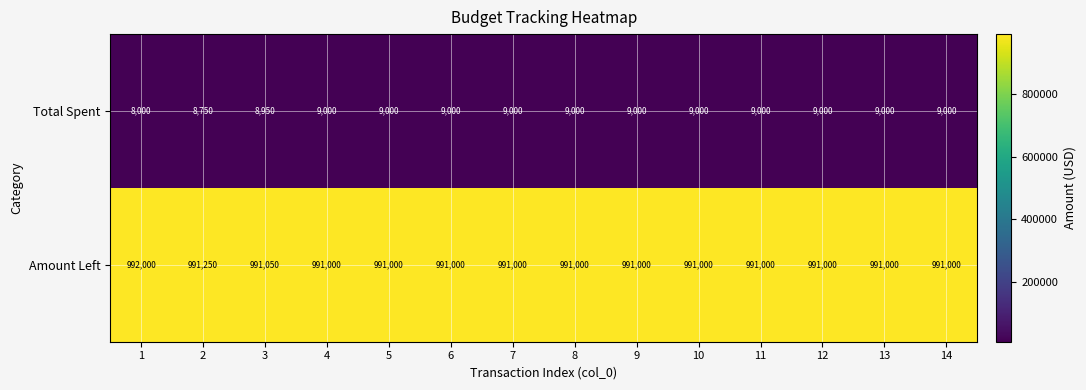

What is the spread (max minus min) of values at 8?

982000